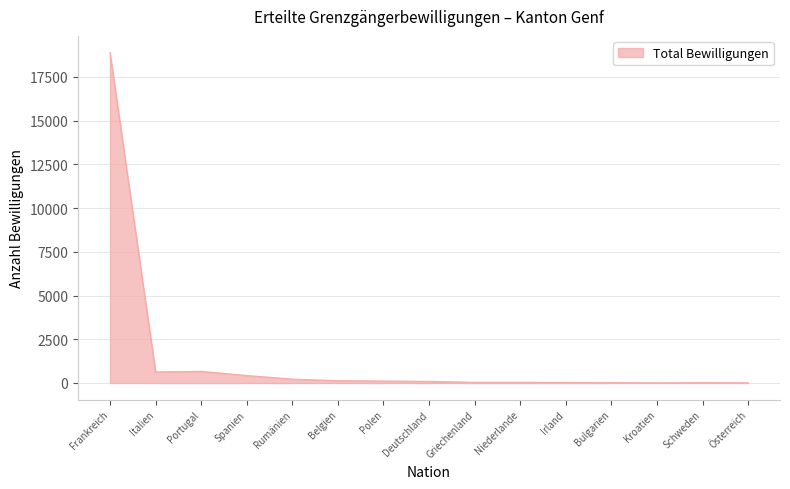

Which has a higher value, Portugal or Kroatien?

Portugal